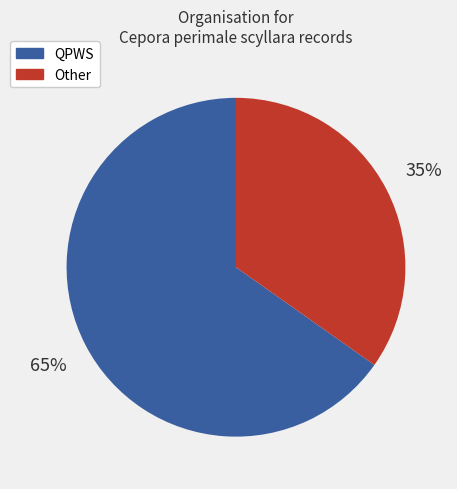

Which category has the smallest portion of the pie?

Other